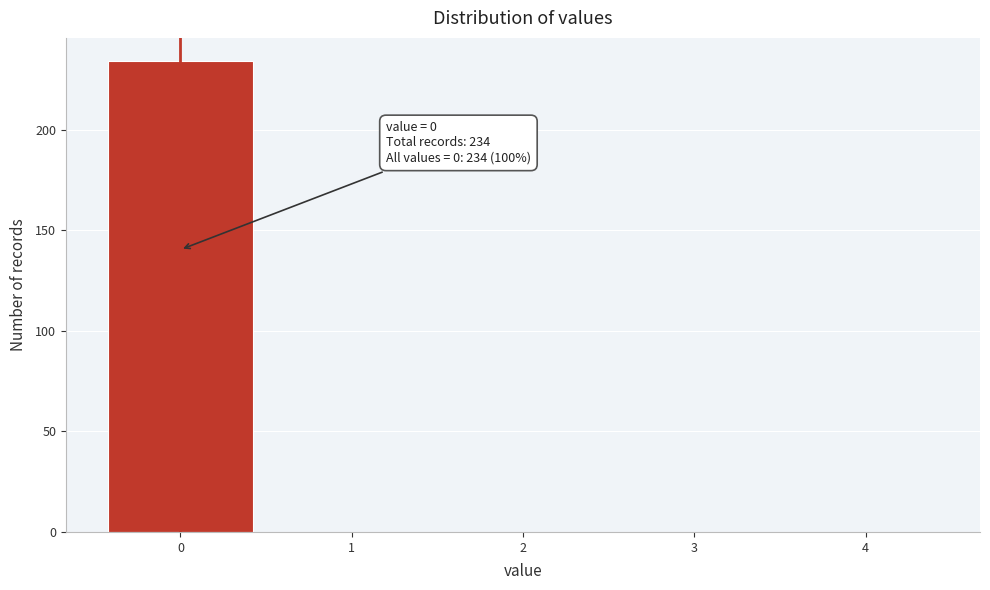

Over which range of the x-axis is the bar tallest?

-0.5 to 0.5